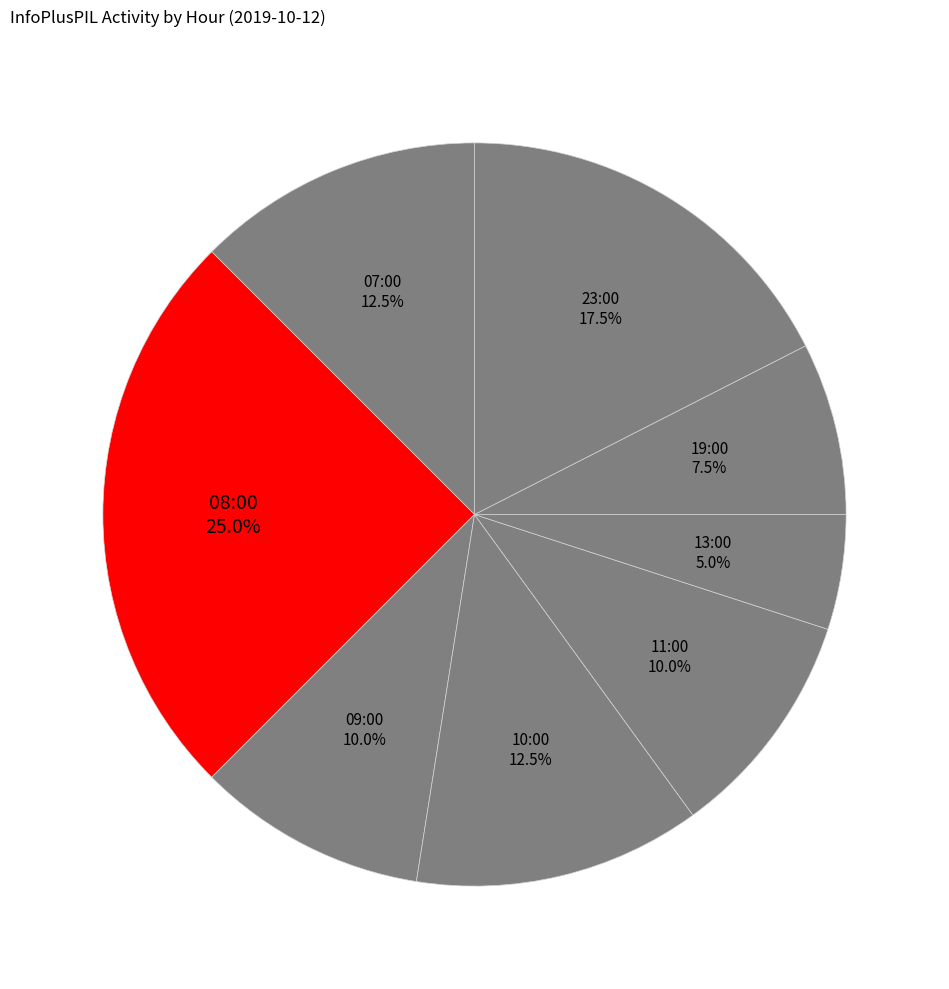

True or false: 08:00 accounts for 25% of the total.

True